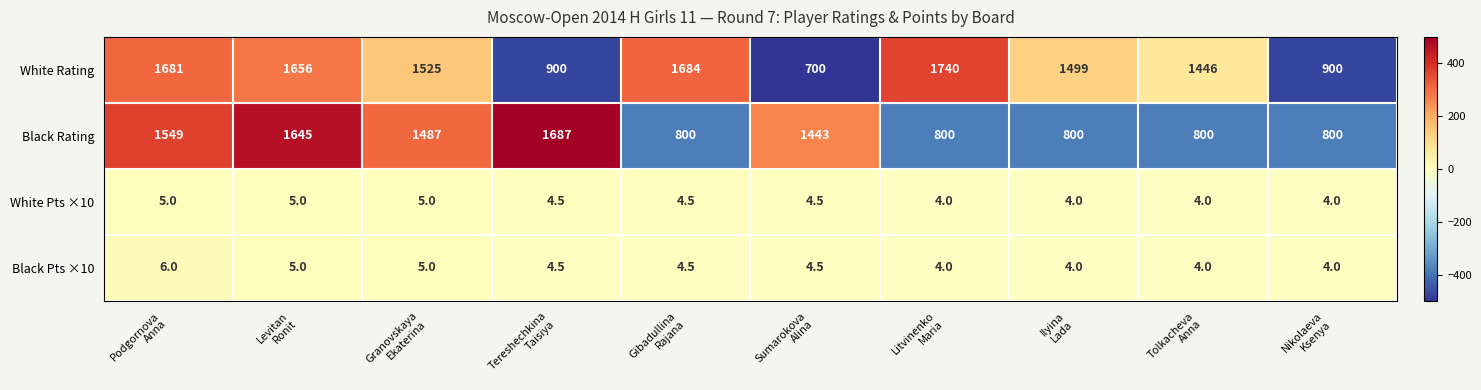

Which series has the widest spread of values?

White Rating